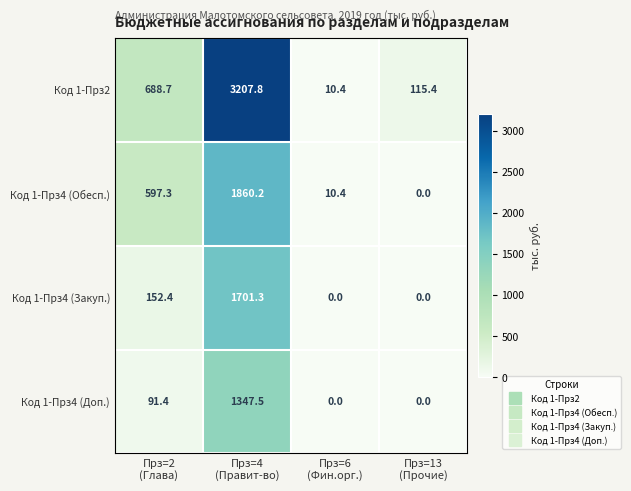

List the series in order of their overall mean, lowest first.

Код 1-Прз4 (Доп.), Код 1-Прз4 (Закуп.), Код 1-Прз4 (Обесп.), Код 1-Прз2